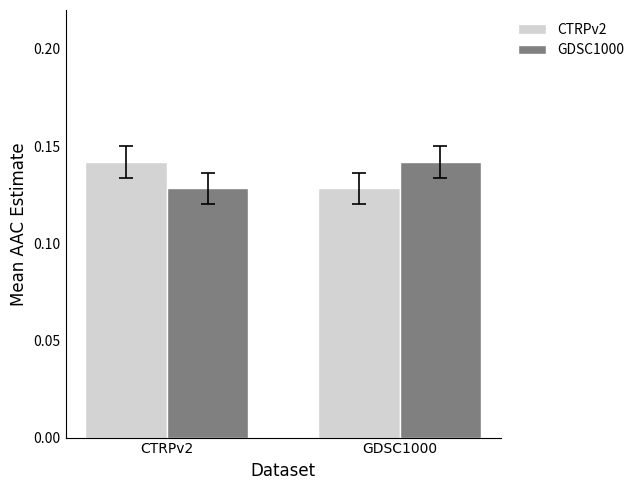

Is it true that CTRPv2 equals 0.2 at GDSC1000?

False